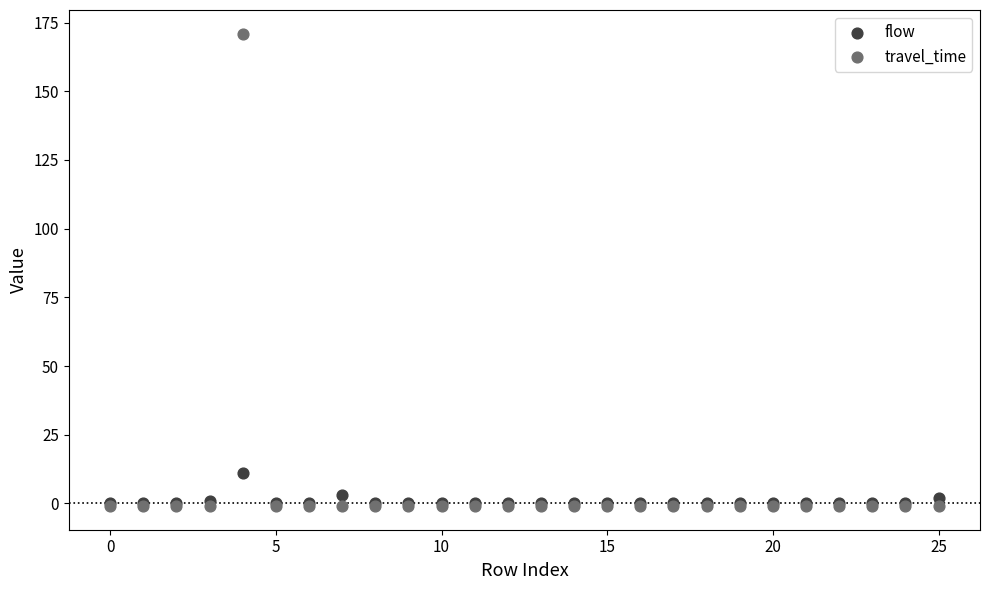

Which series reaches the maximum Y coordinate?

travel_time